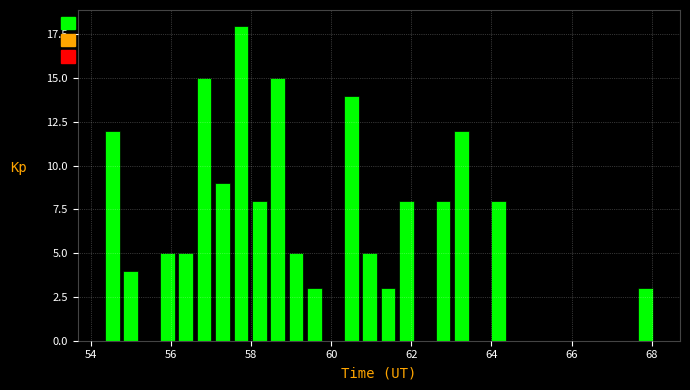

Around what value on the x-axis is the tallest bar? Give the approximate position of its centre, as read against the axis.

57.8